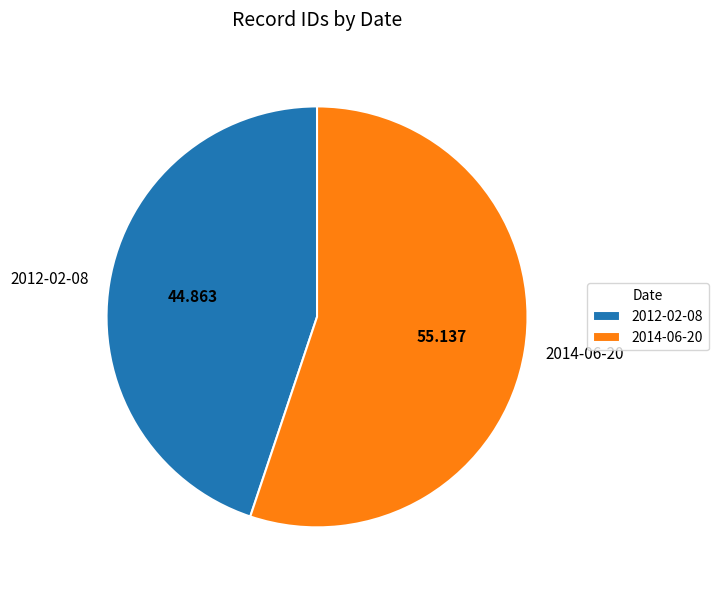

Does 2012-02-08 account for over 50% of the chart?

No